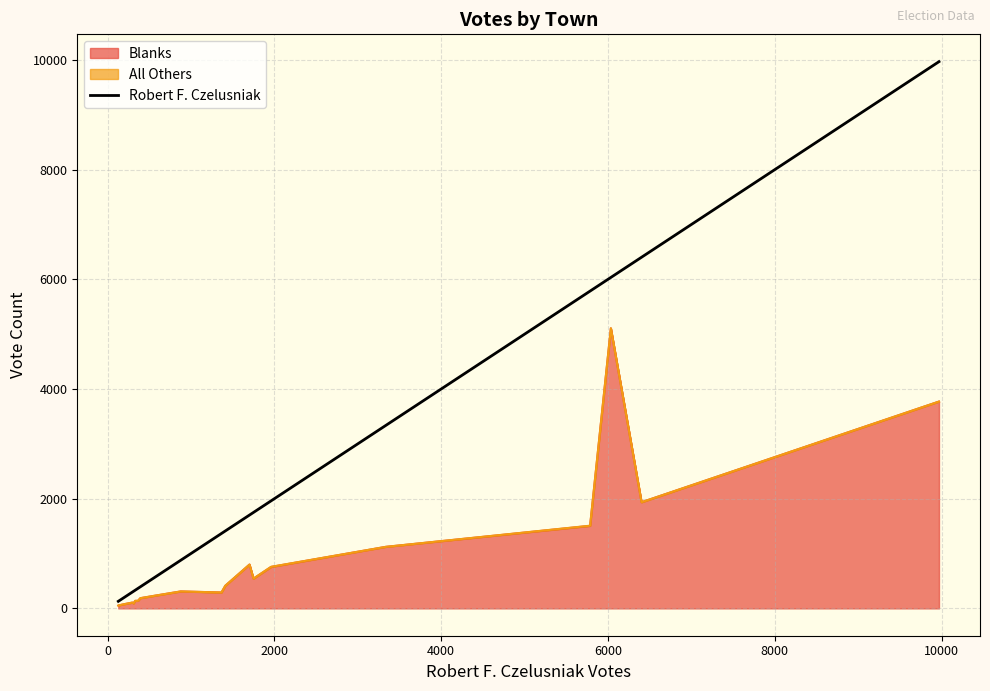

What is the difference between the maximum and second lowest values?

9838